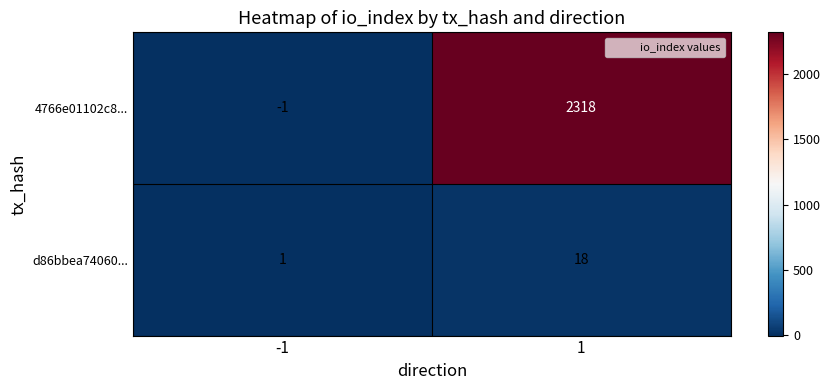

What is the maximum value for d86bbea74060...?

18